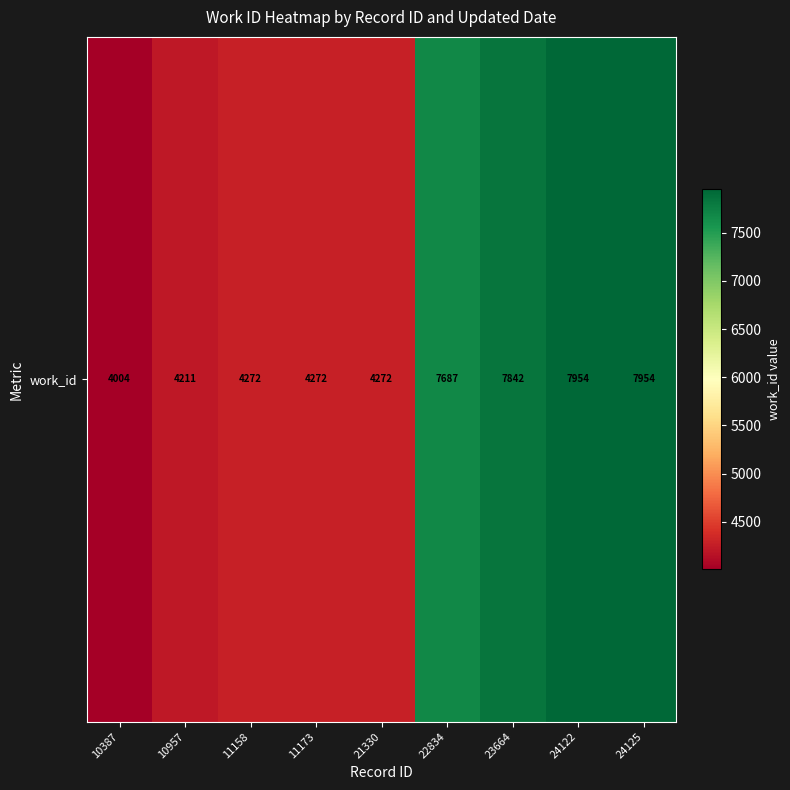

True or false: the data shows 7687 at 22834.

True